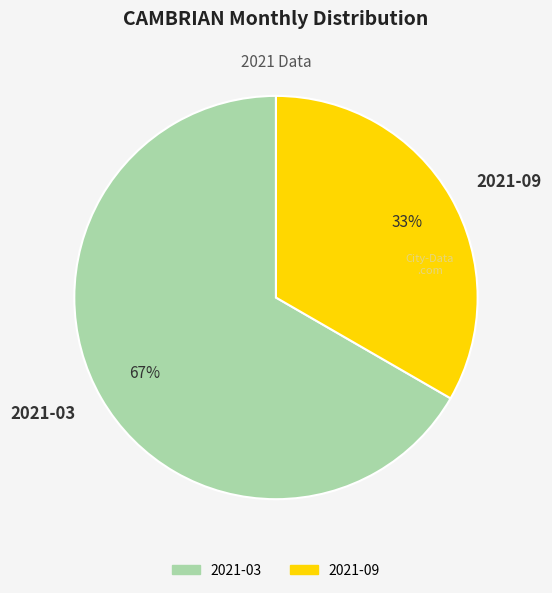

What is the largest slice in the pie chart?

2021-03